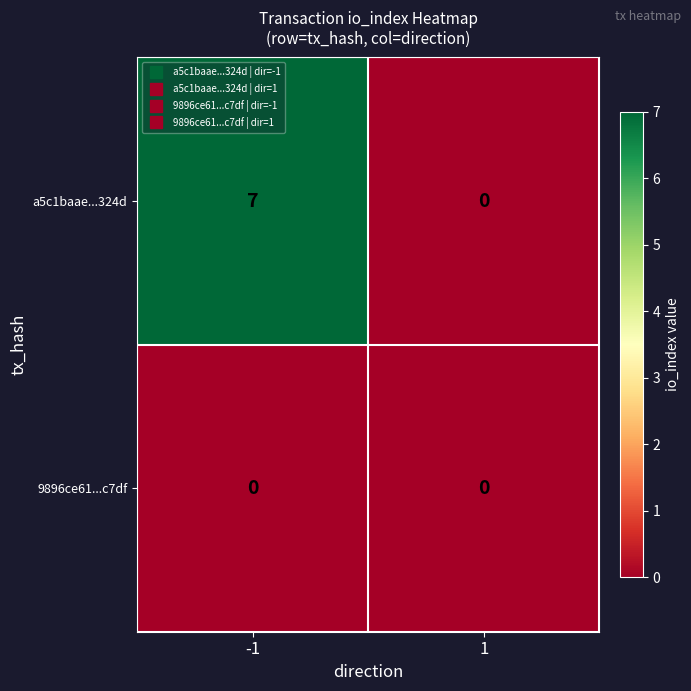

True or false: a5c1baae...324d has a value of 10 at -1.

False